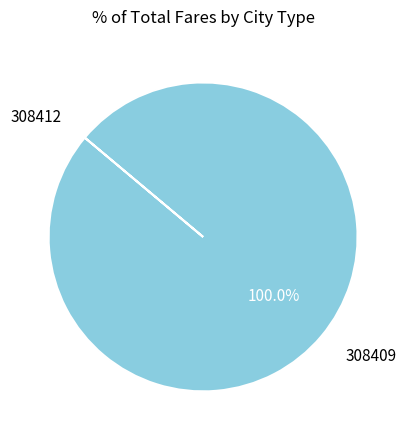

Is there a majority slice in this chart?

Yes